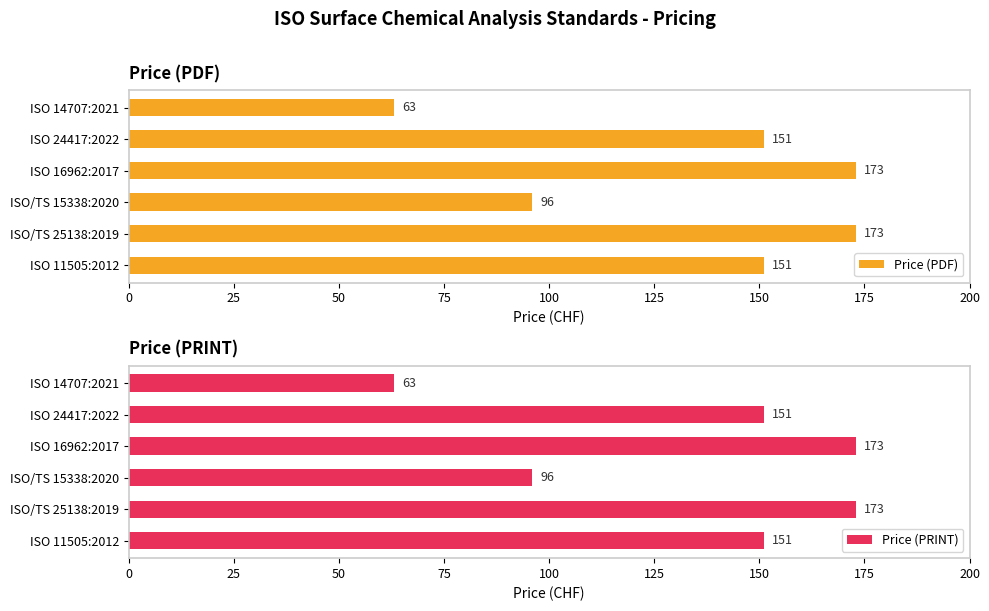

How many series are shown in this chart?

2